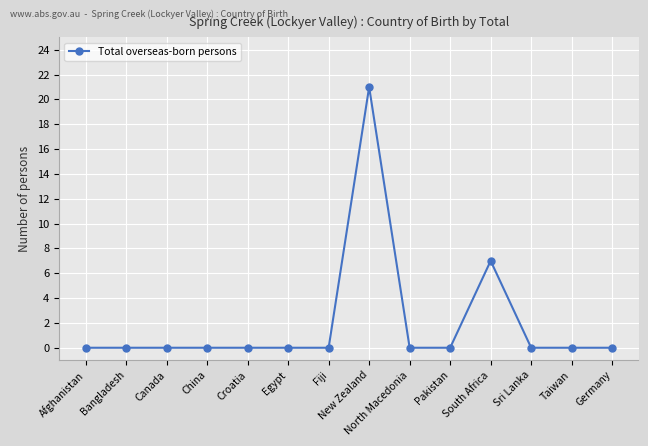

The chart shows a value of -13 at China. True or false?

False